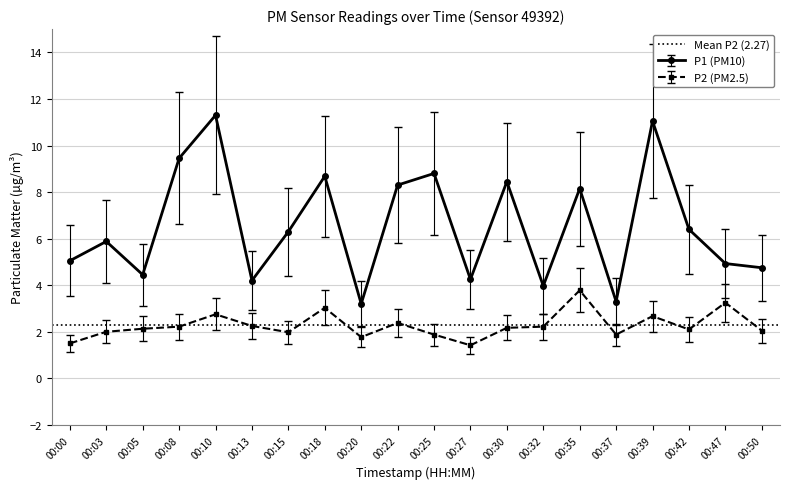

Reading left to right, extract all data points from this chart.

P1: 5.0	5.9	4.5	9.4	11.3	4.2	6.3	8.7	3.2	8.3	8.8	4.2	8.4	4.0	8.2	3.3	11.1	6.4	4.9	4.8
P2: 1.5	2.0	2.1	2.2	2.8	2.2	2.0	3.0	1.8	2.4	1.9	1.4	2.2	2.2	3.8	1.9	2.7	2.1	3.2	2.0